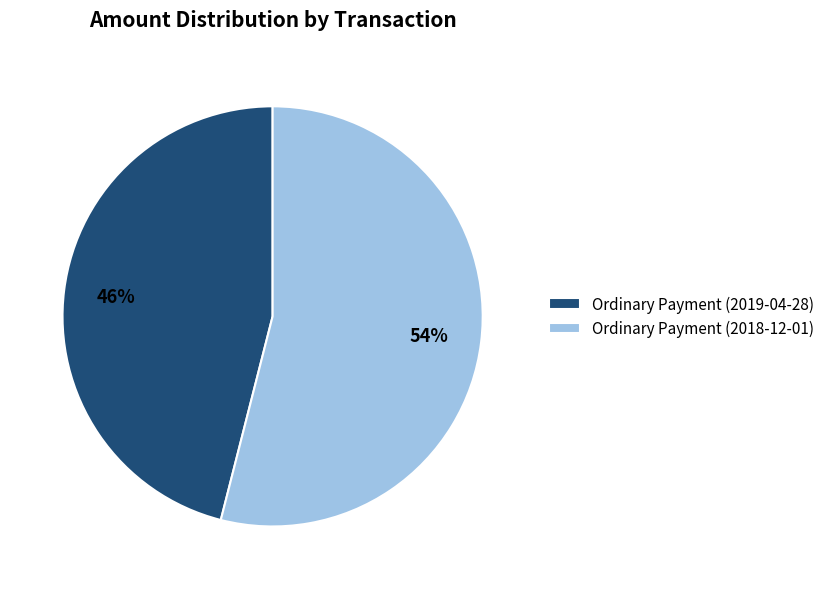

Count the number of slices in the pie.

2